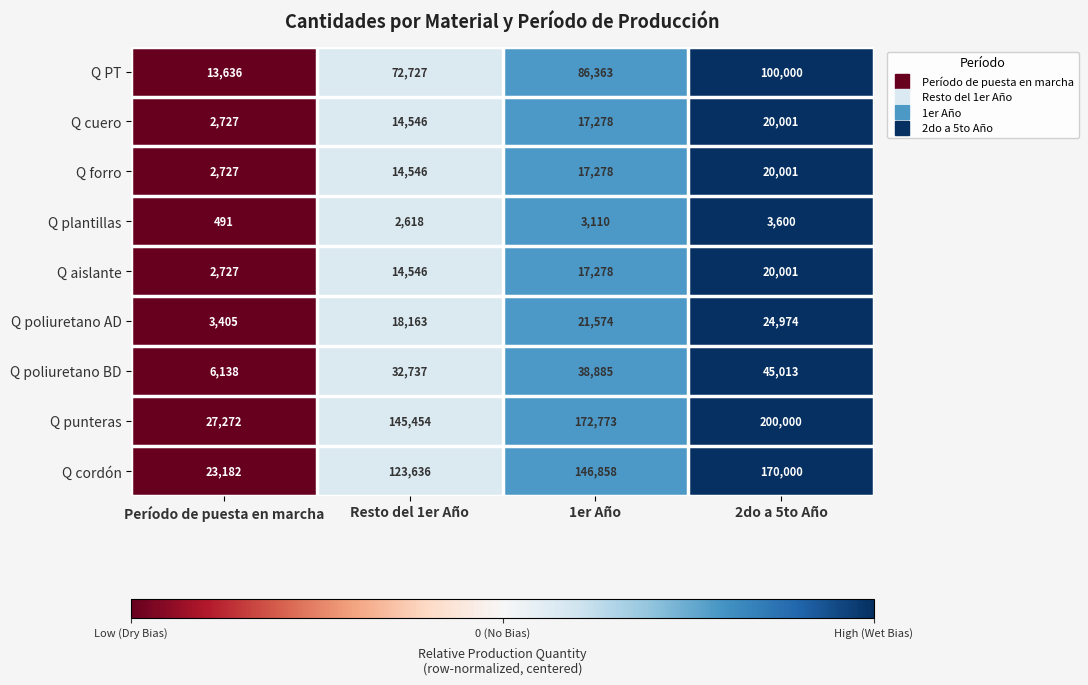

Which series has the largest range (max minus min)?

Q punteras